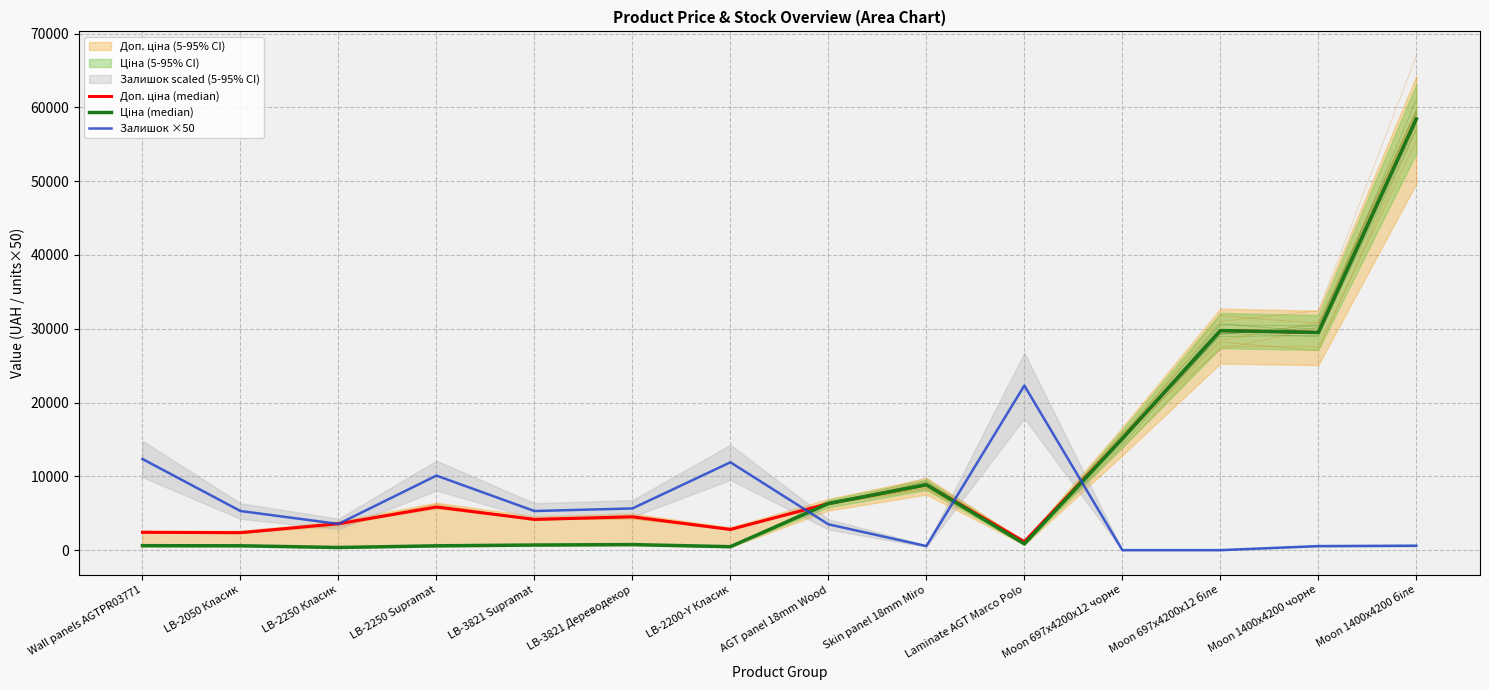

What position from the left is LB-3821 Дереводекор?

6